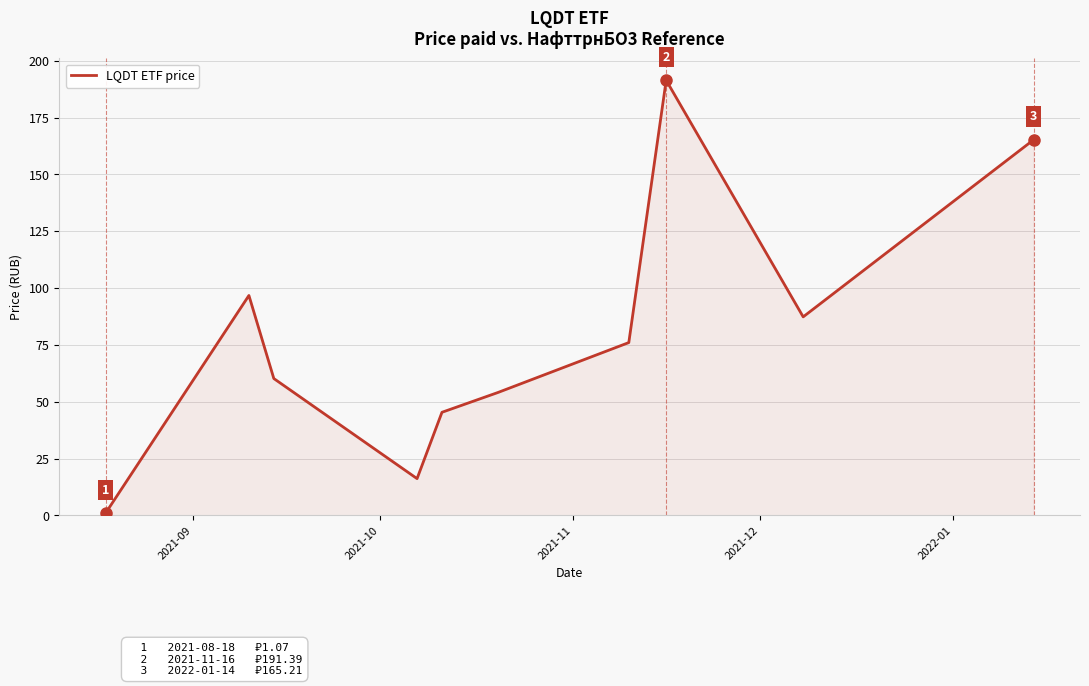

What is the difference between the maximum and minimum values?

190.3